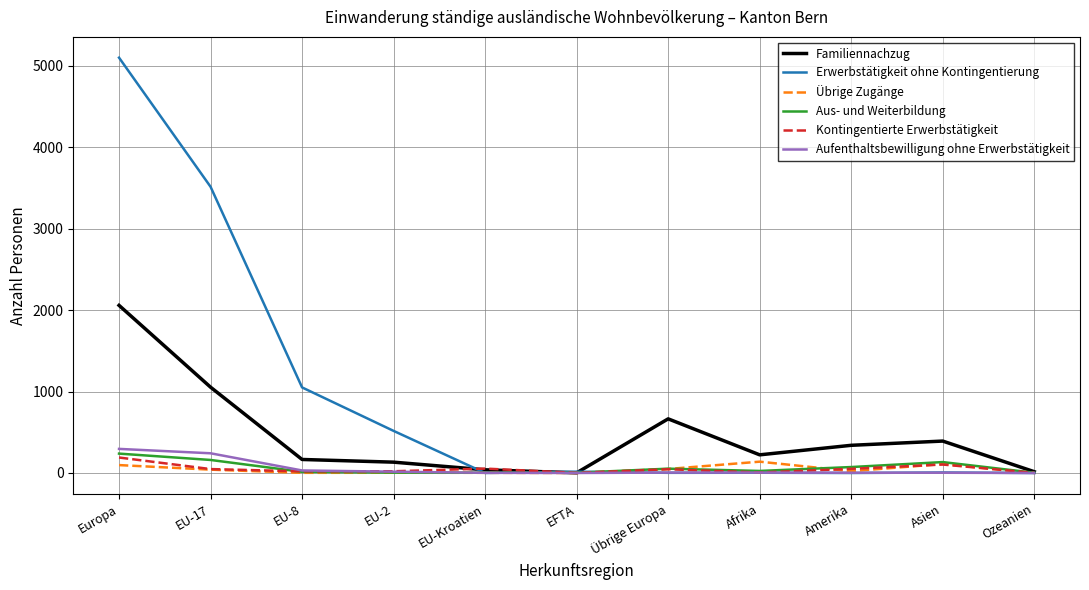

True or false: Erwerbstätigkeit ohne Kontingentierung has a value of 5102 at Europa.

True